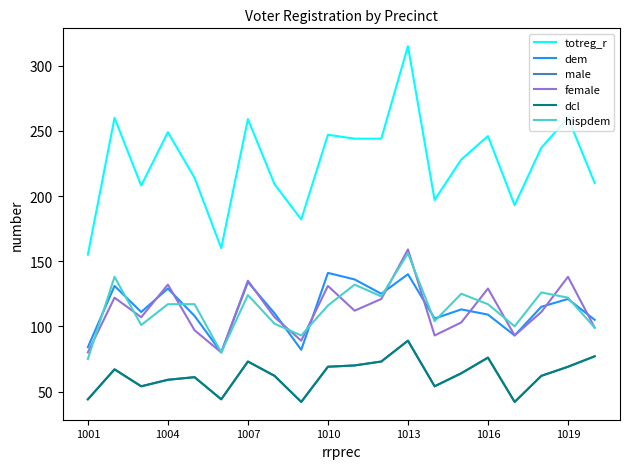

Reading left to right, extract all data points from this chart.

totreg_r: 155	260	208	249	214	160	259	209	182	247	244	244	315	197	228	246	193	237	260	210
dem: 84	131	111	129	108	80	134	110	82	141	136	125	140	106	113	109	93	115	121	105
male: 44	67	54	59	61	44	73	62	42	69	70	73	89	54	64	76	42	62	69	77
female: 80	122	107	132	97	80	135	107	89	131	112	121	159	93	103	129	93	111	138	99
dcl: 44	67	54	59	61	44	73	62	42	69	70	73	89	54	64	76	42	62	69	77
hispdem: 75	138	101	117	117	80	124	102	93	116	132	123	156	104	125	117	100	126	122	99